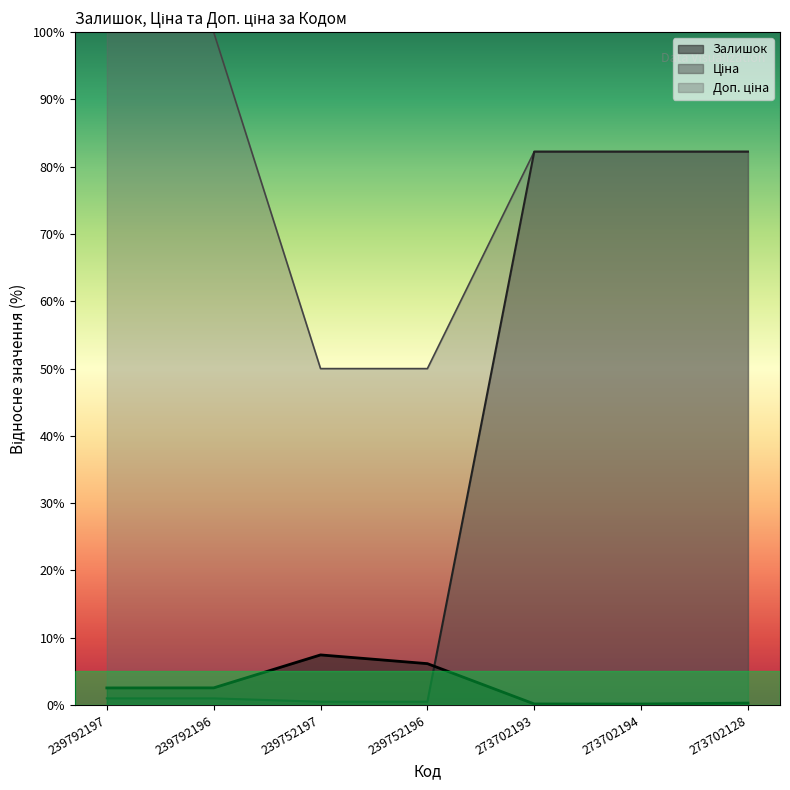

What is the difference between the Ціна values at 273702193 and 239792197?

81.2